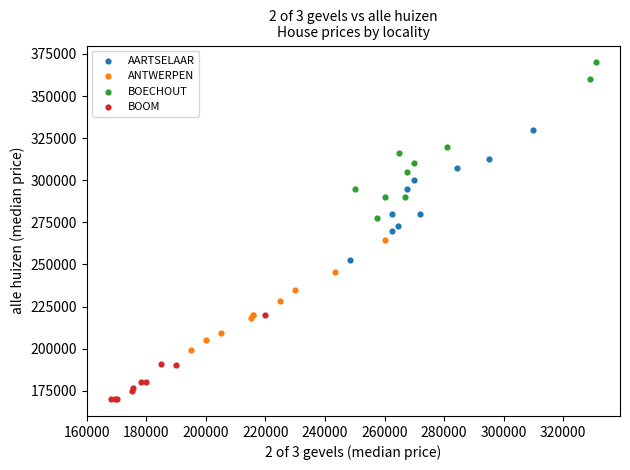

Which series contains the lowest Y value?

BOOM